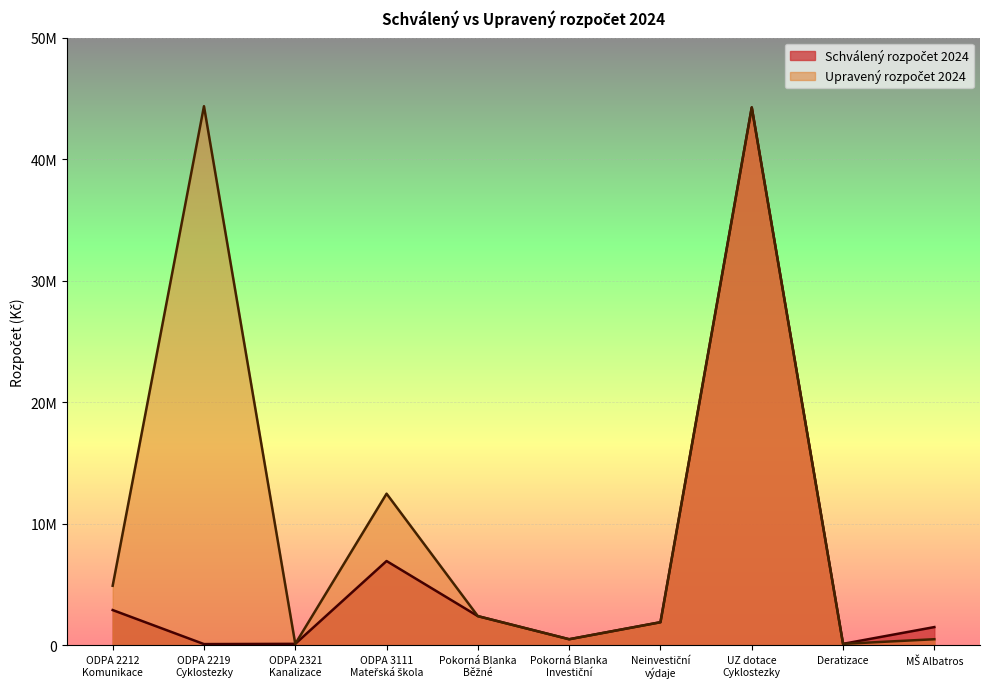

Where does the Schválený rozpočet 2024 series first go above 1900000?

ODPA 2212
Komunikace